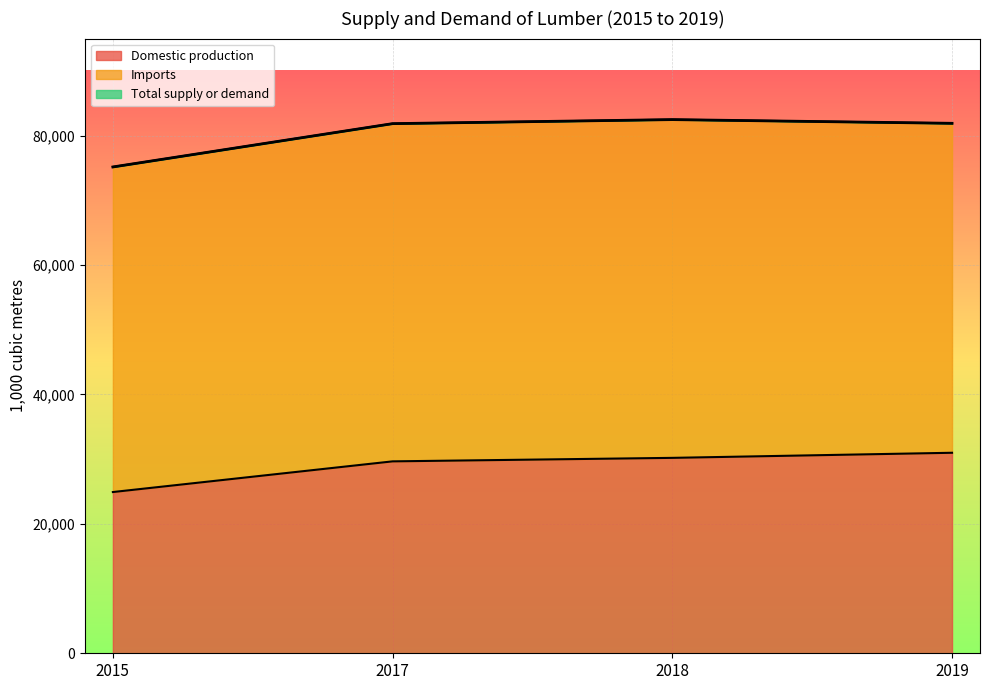

Between 2018 and 2015, which is larger?

2018